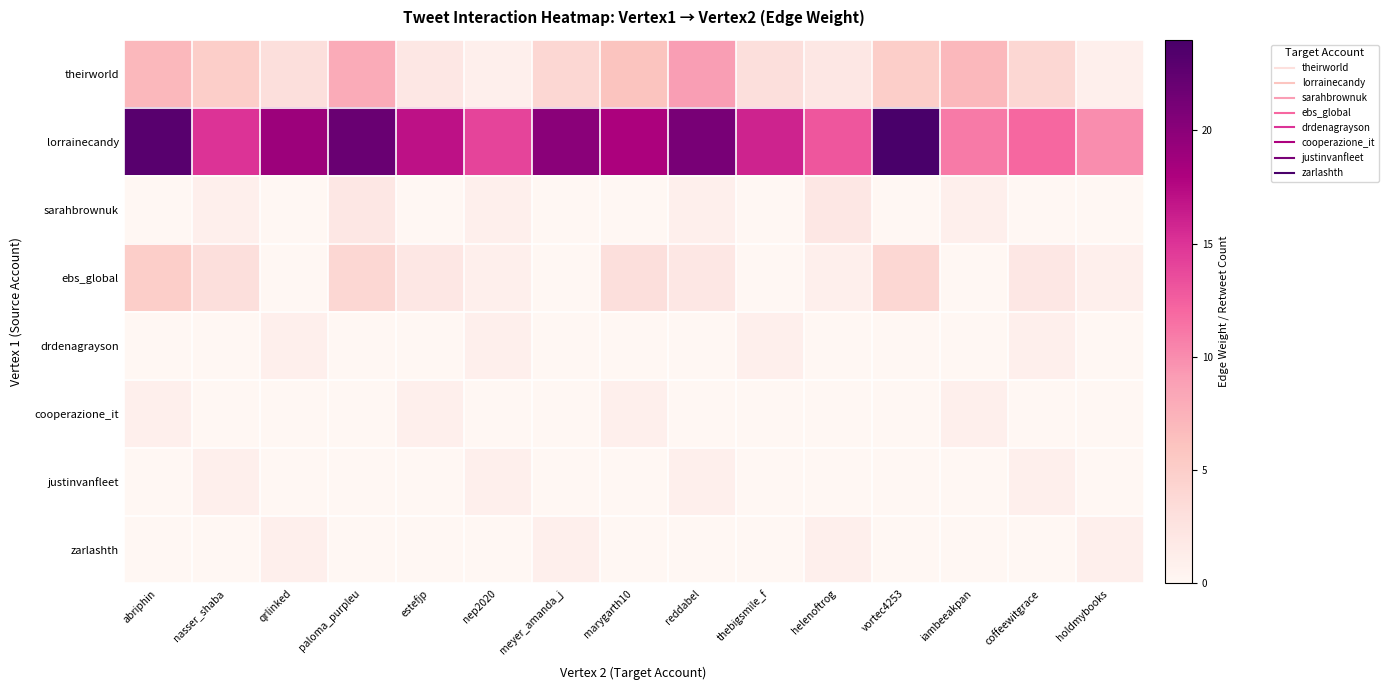

What is the total value across all series at nep2020?

19